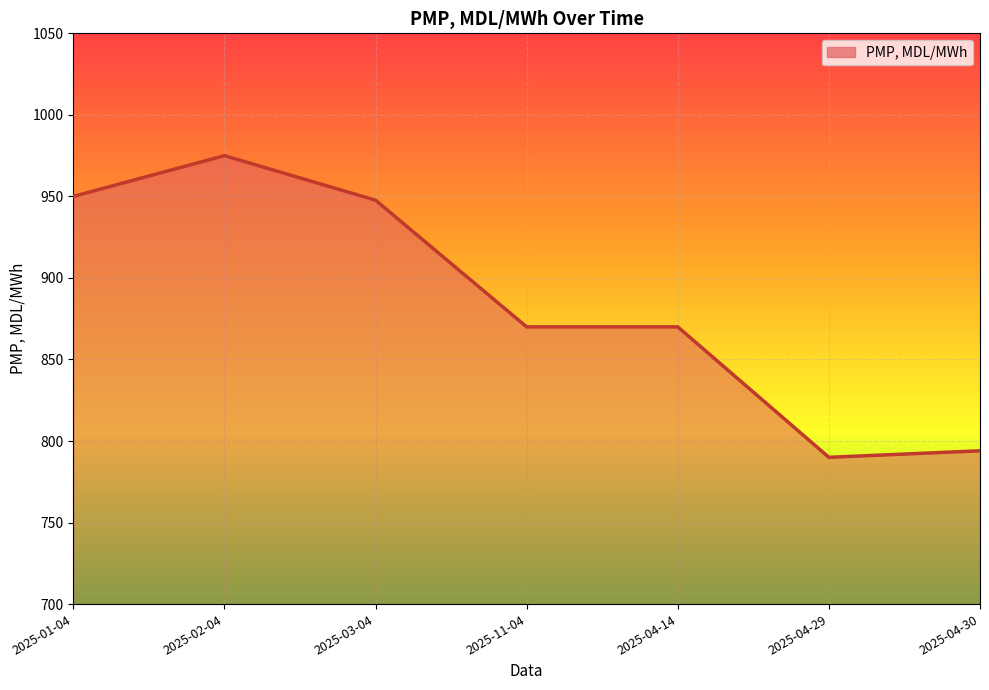

What position from the left is 2025-04-30?

7